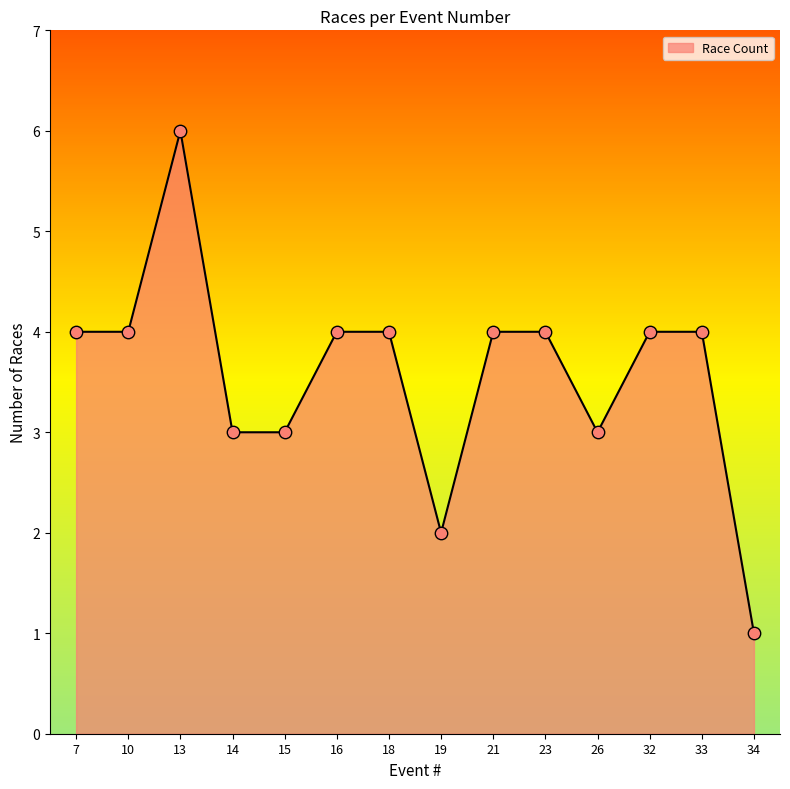

What is the change in value from 15 to 33?

+1